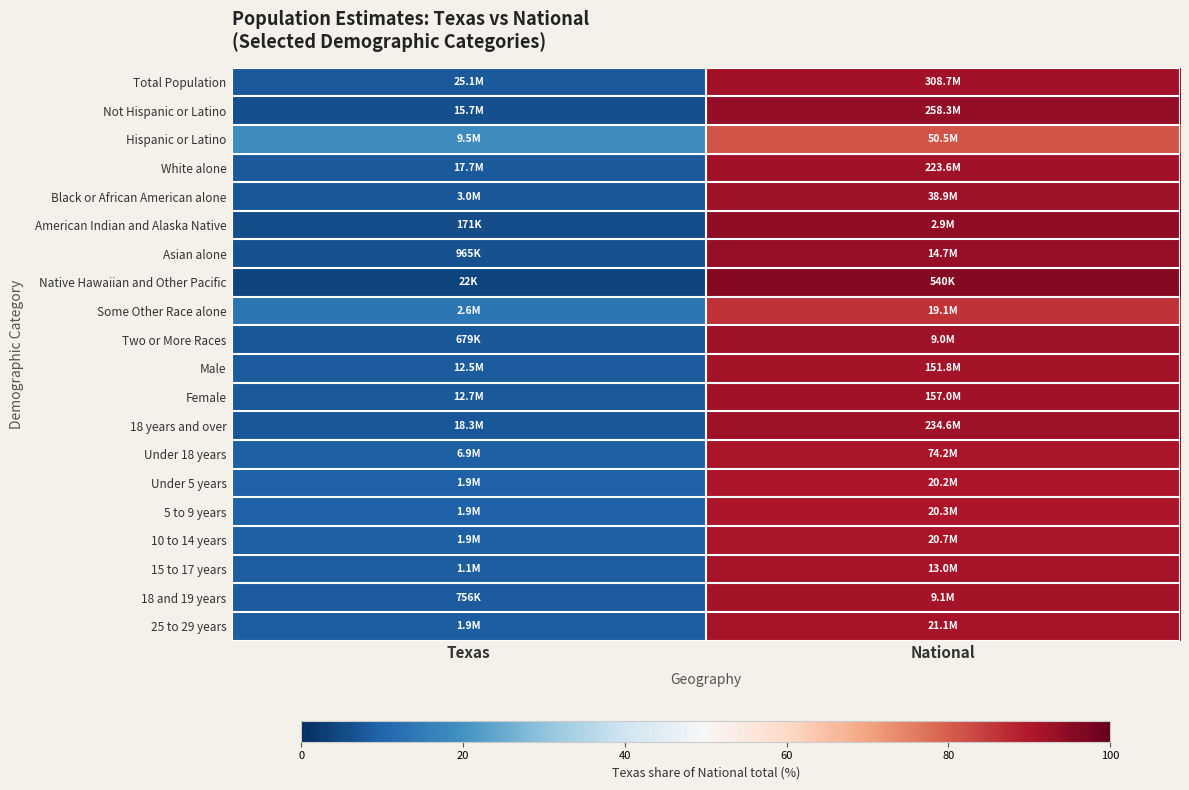

What is the spread (max minus min) of values at Texas?

14.7